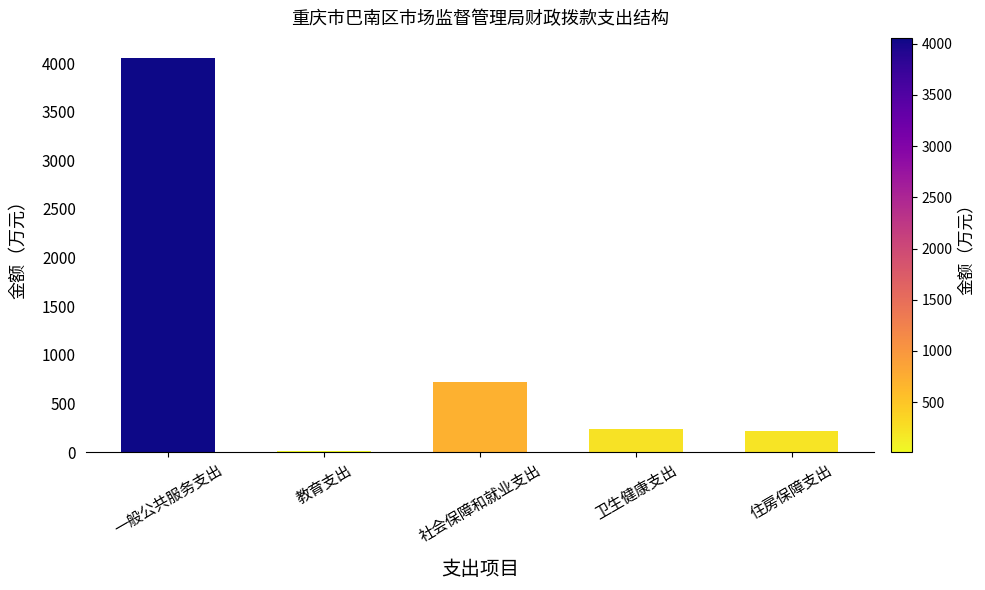

The value at 一般公共服务支出 is 1425.8. True or false?

False